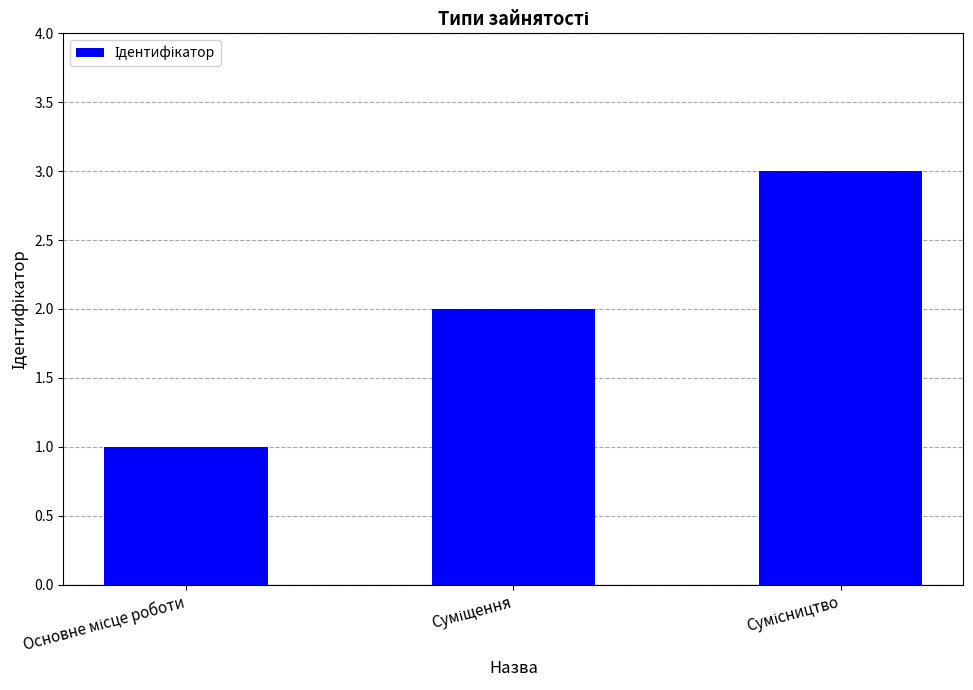

What is the sum of all values?

6